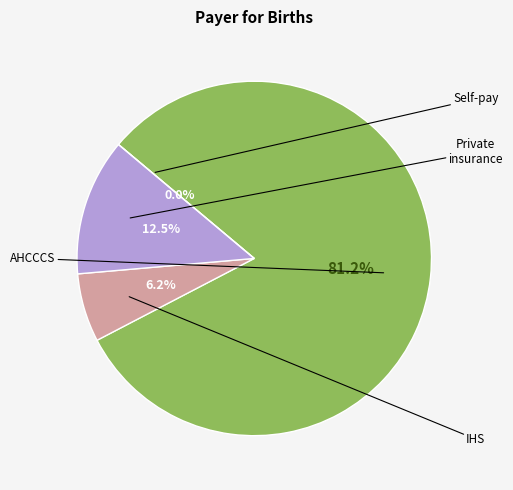

What percentage is the Private insurance slice, to the nearest percent?

12%